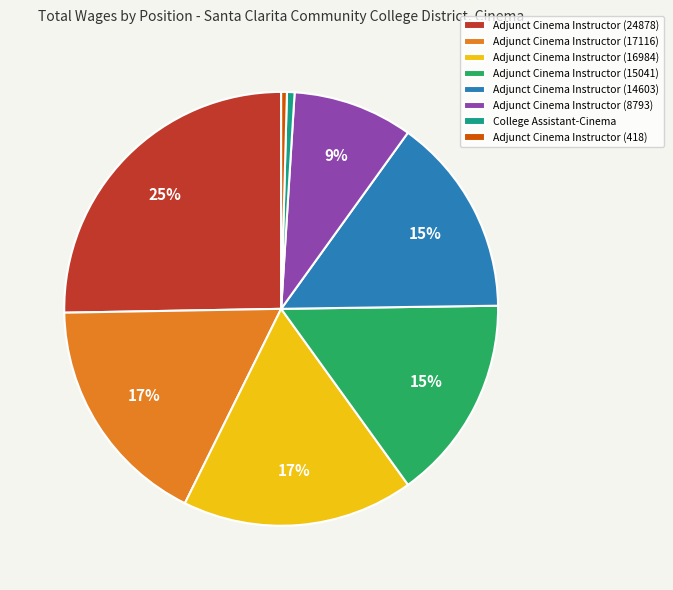

Combined, do College Assistant-Cinema and Adjunct Cinema Instructor (418) account for over 50%?

No